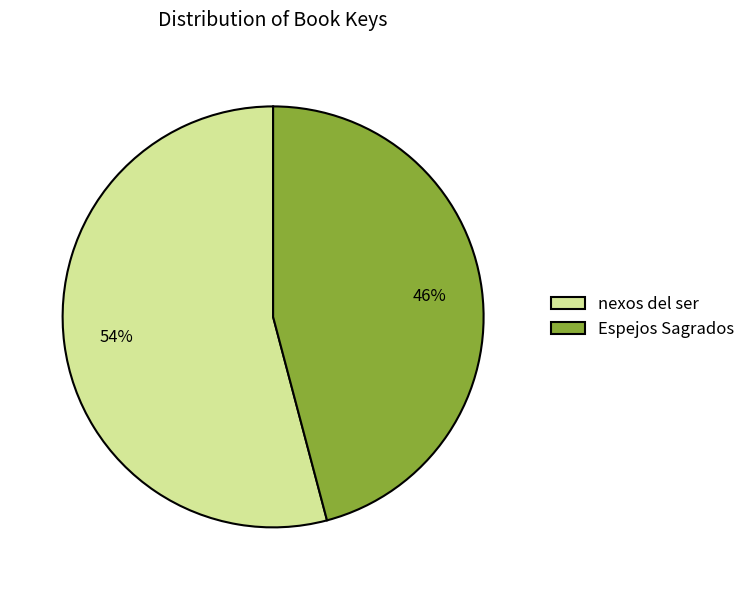

Which category has the biggest portion of the pie?

nexos del ser